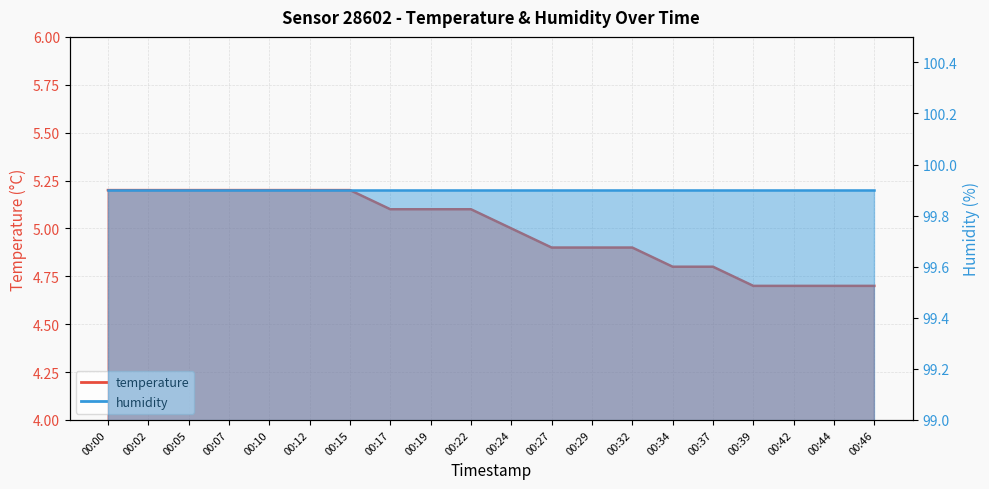

The chart shows a value of 6.5 at 00:37. True or false?

False